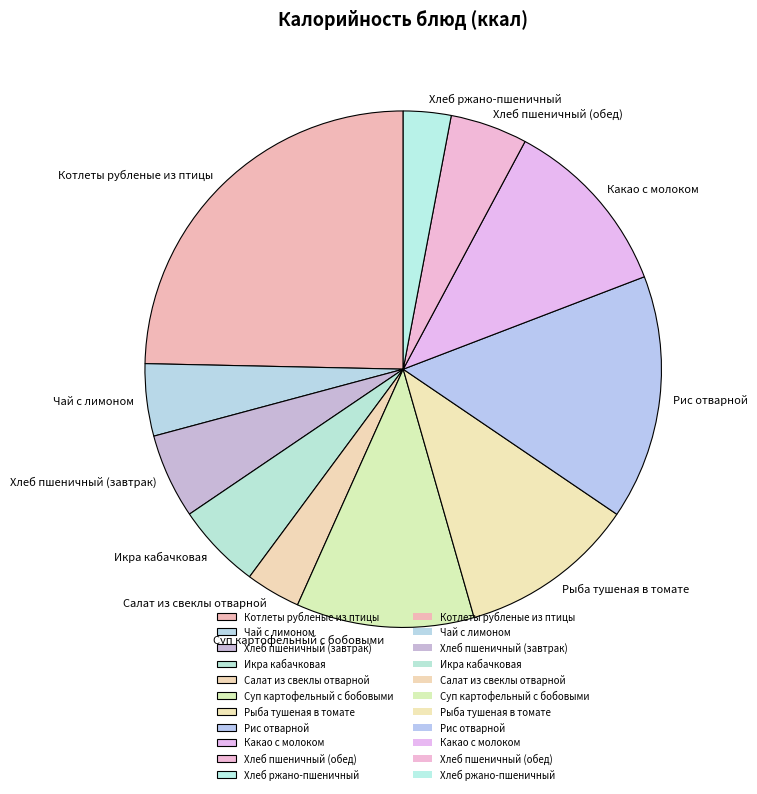

The Котлеты рубленые из птицы slice represents 33% of the pie. True or false?

False